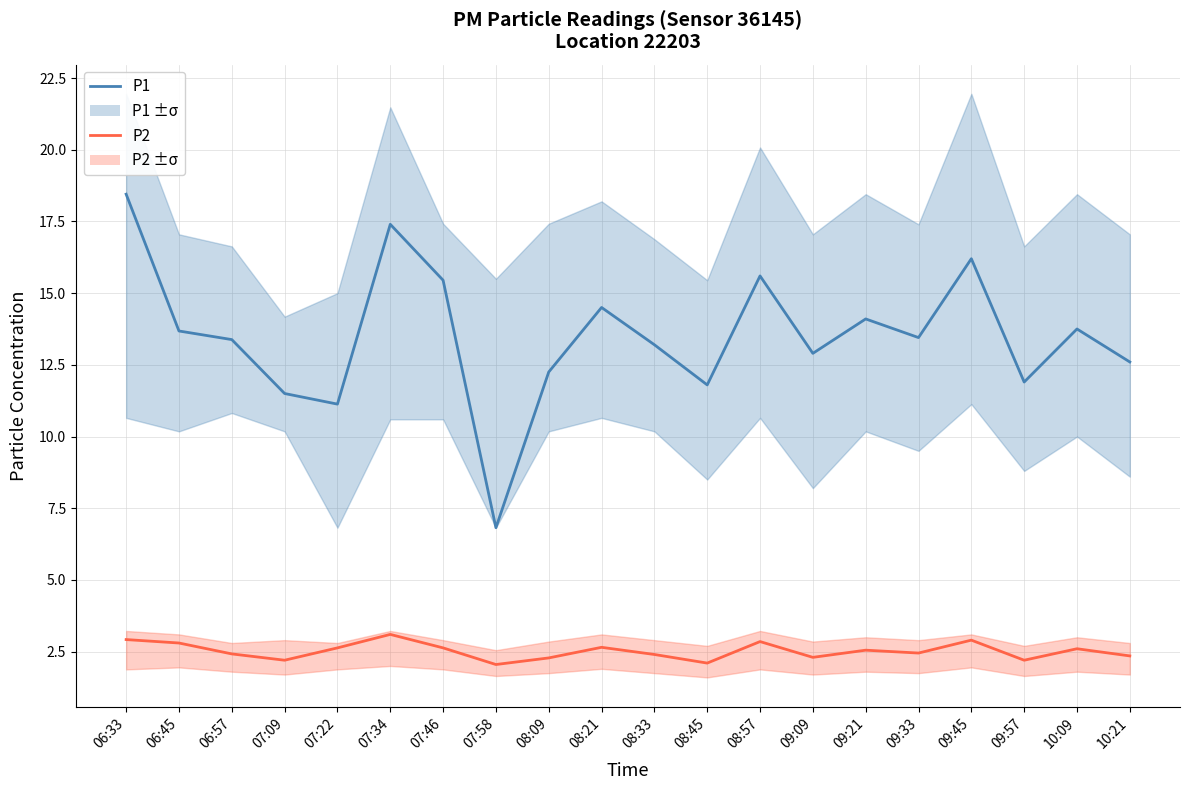

Reading left to right, list all the values displayed in this chart.

P1: 06:33=18.4	06:45=13.7	06:57=13.4	07:09=11.5	07:22=11.1	07:34=17.4	07:46=15.4	07:58=6.8	08:09=12.2	08:21=14.5	08:33=13.2	08:45=11.8	08:57=15.6	09:09=12.9	09:21=14.1	09:33=13.4	09:45=16.2	09:57=11.9	10:09=13.8	10:21=12.6
P2: 06:33=2.9	06:45=2.8	06:57=2.4	07:09=2.2	07:22=2.6	07:34=3.1	07:46=2.6	07:58=2.0	08:09=2.3	08:21=2.6	08:33=2.4	08:45=2.1	08:57=2.9	09:09=2.3	09:21=2.5	09:33=2.5	09:45=2.9	09:57=2.2	10:09=2.6	10:21=2.4